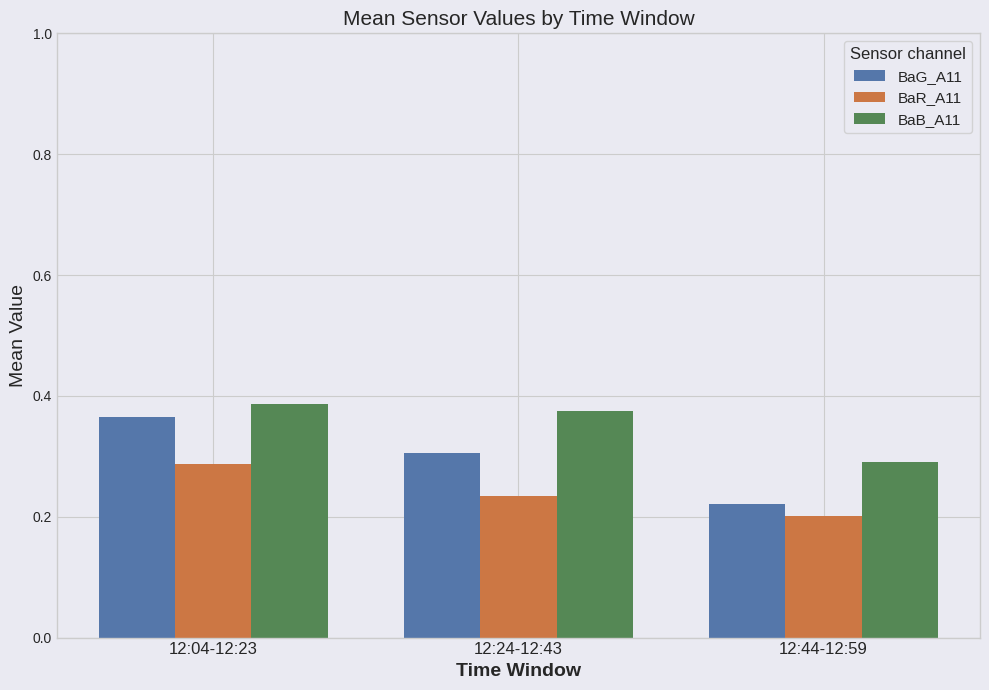

The BaR_A11 series shows 0.2 at 12:24-12:43. True or false?

True